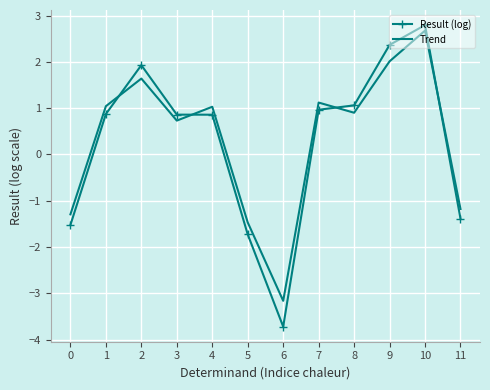

What is the difference between the Result (log) values at 3 and 6?

4.6